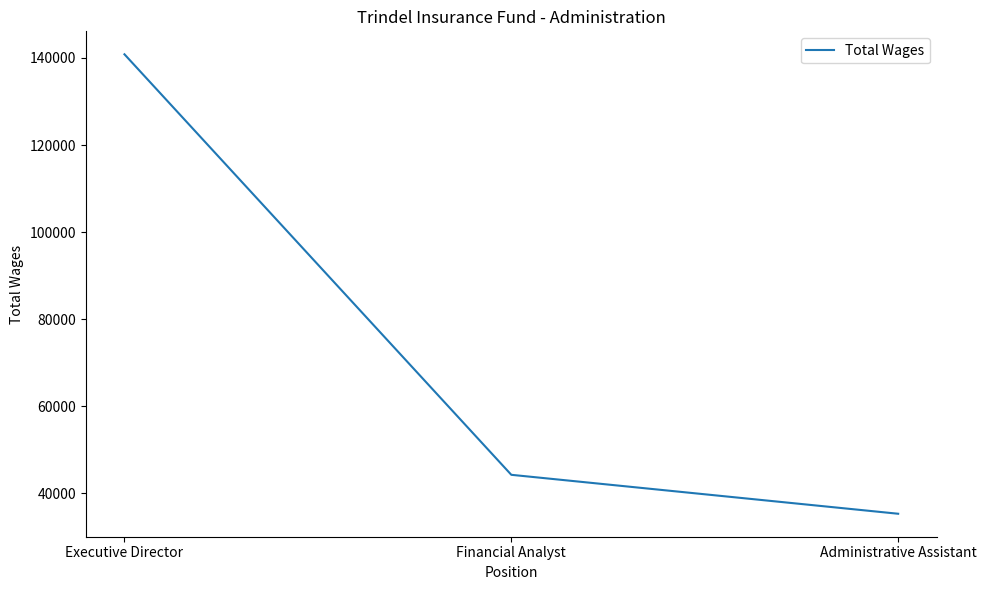

What is the sum of all values?

220456